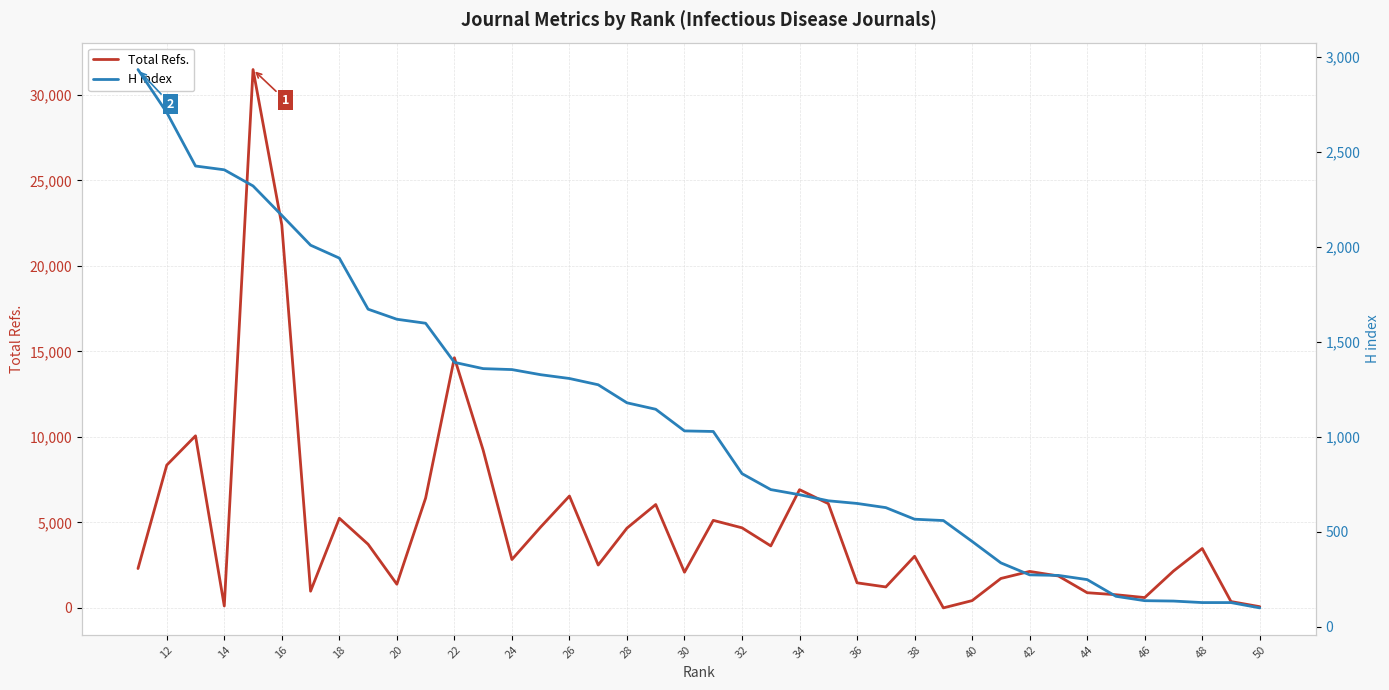

Does the chart have visible grid lines?

Yes